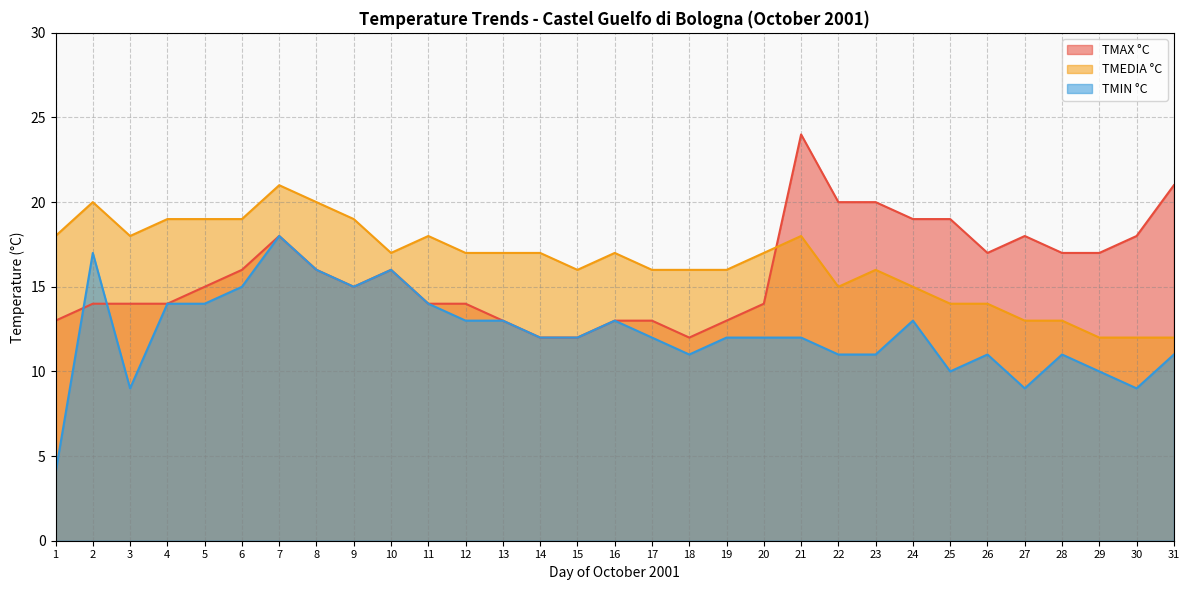

Reading left to right, extract all data points from this chart.

TMAX °C: 1=13	2=14	3=14	4=14	5=15	6=16	7=18	8=16	9=15	10=16	11=14	12=14	13=13	14=12	15=12	16=13	17=13	18=12	19=13	20=14	21=24	22=20	23=20	24=19	25=19	26=17	27=18	28=17	29=17	30=18	31=21
TMEDIA °C: 1=18	2=20	3=18	4=19	5=19	6=19	7=21	8=20	9=19	10=17	11=18	12=17	13=17	14=17	15=16	16=17	17=16	18=16	19=16	20=17	21=18	22=15	23=16	24=15	25=14	26=14	27=13	28=13	29=12	30=12	31=12
TMIN °C: 1=4	2=17	3=9	4=14	5=14	6=15	7=18	8=16	9=15	10=16	11=14	12=13	13=13	14=12	15=12	16=13	17=12	18=11	19=12	20=12	21=12	22=11	23=11	24=13	25=10	26=11	27=9	28=11	29=10	30=9	31=11